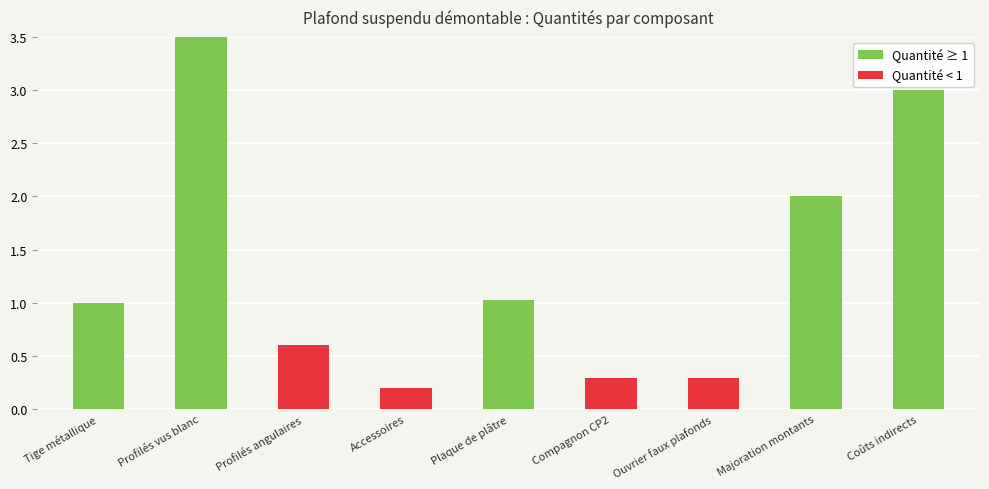

Approximately how many times larger is the value at Accessoires compared to Majoration montants?

0.1